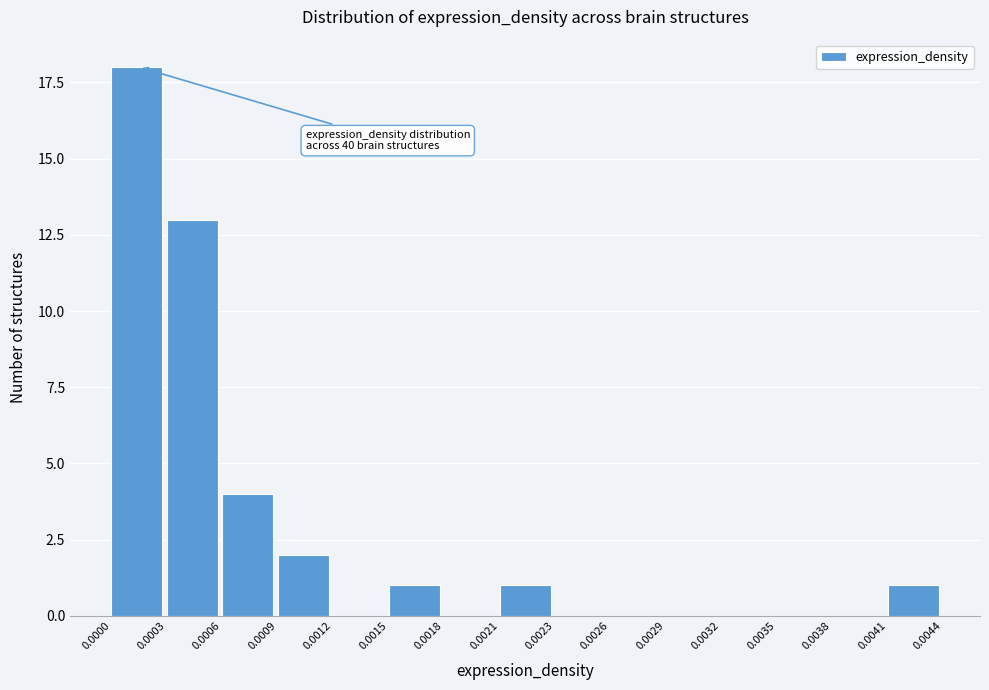

Reading right to left, extract all data points from this chart.

0.0041=1	0.0038=0	0.0035=0	0.0032=0	0.0029=0	0.0026=0	0.0023=0	0.0021=1	0.0018=0	0.0015=1	0.0012=0	0.0009=2	0.0006=4	0.0003=13	0.0000=18